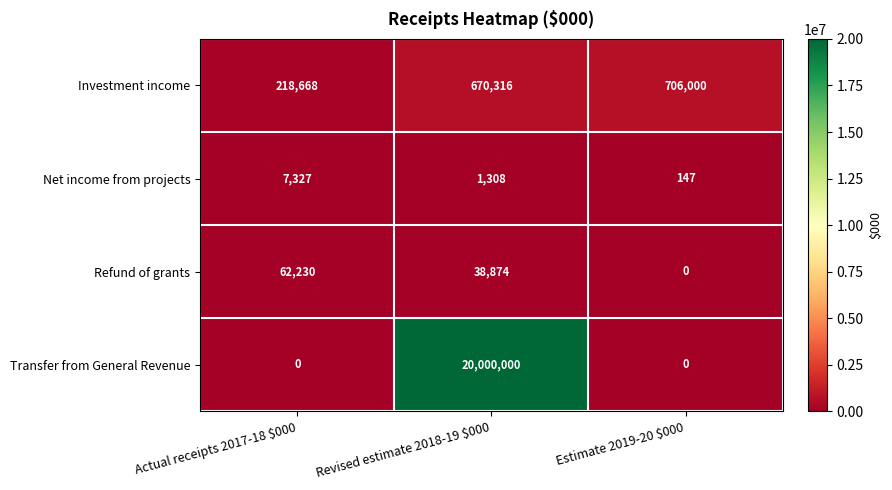

The value of Investment income at Estimate 2019-20 $000 is 706000. True or false?

True